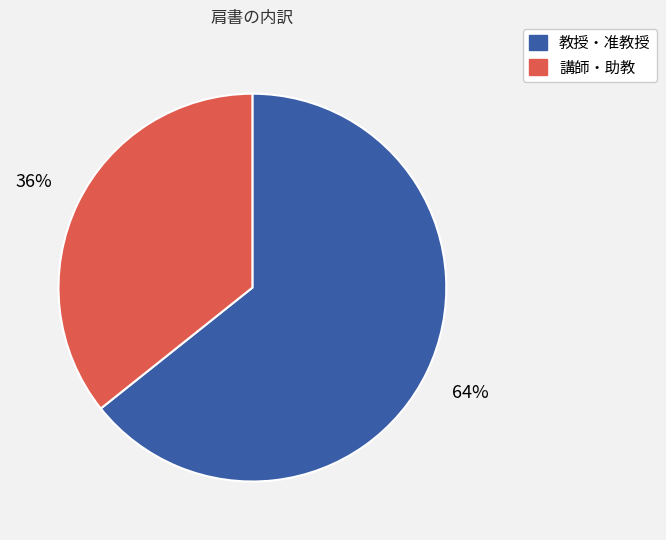

Count the number of slices in the pie.

2